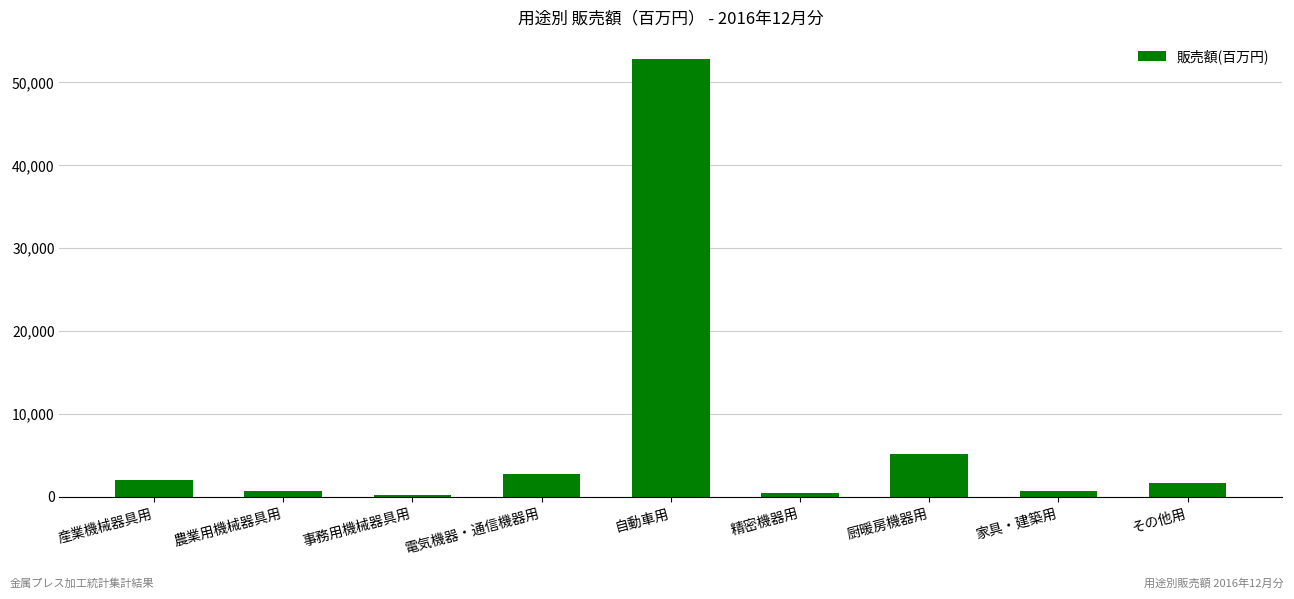

Are the bars horizontal?

No